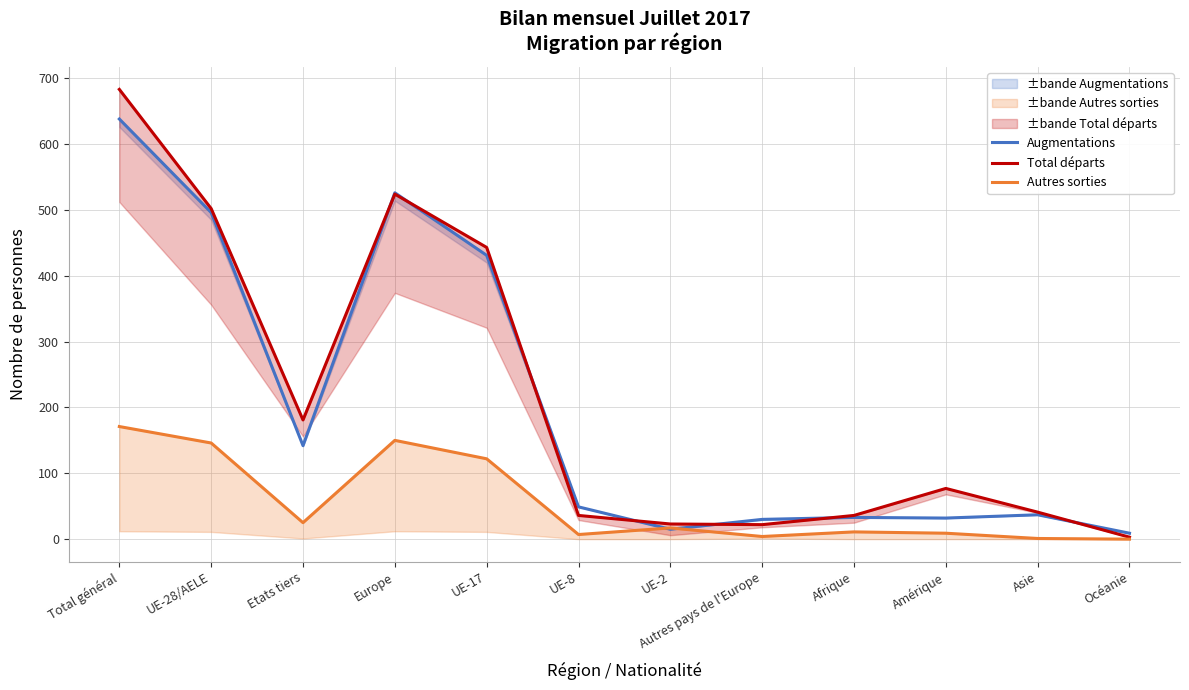

How many times do Augmentations and Autres sorties cross each other?

2